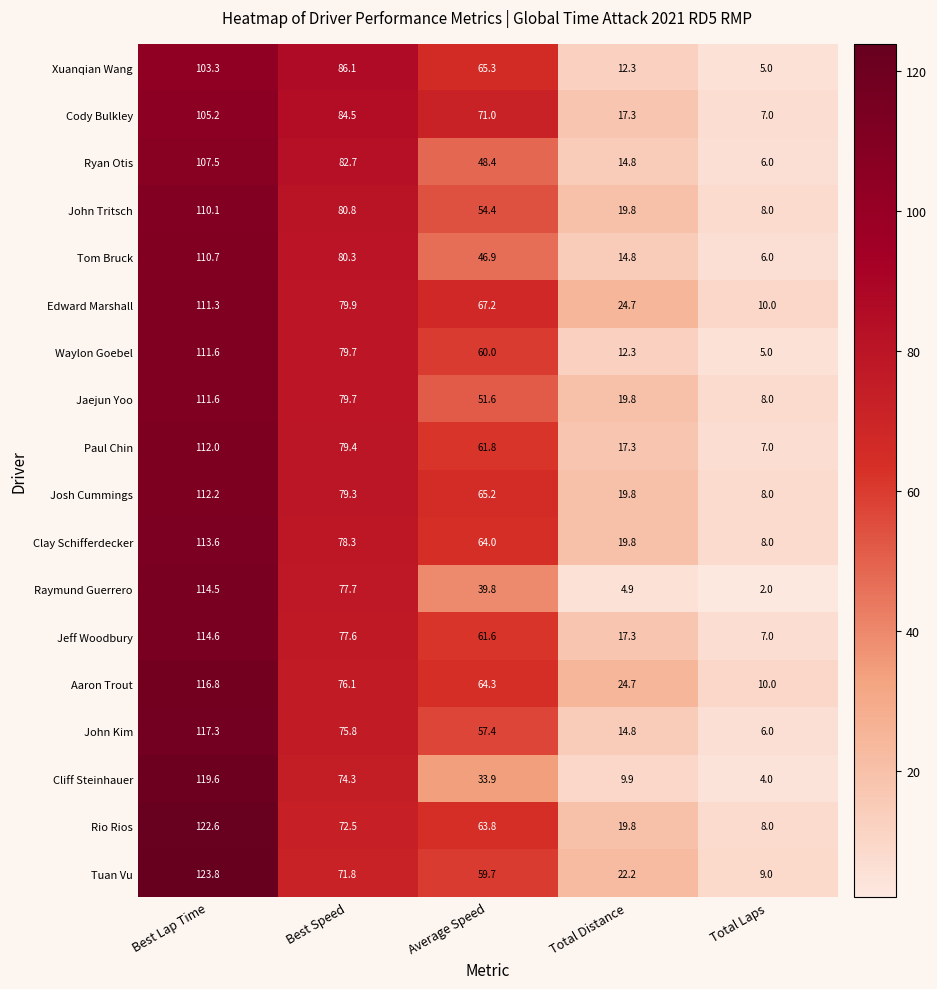

Which category has the lowest value across all series?

Total Laps